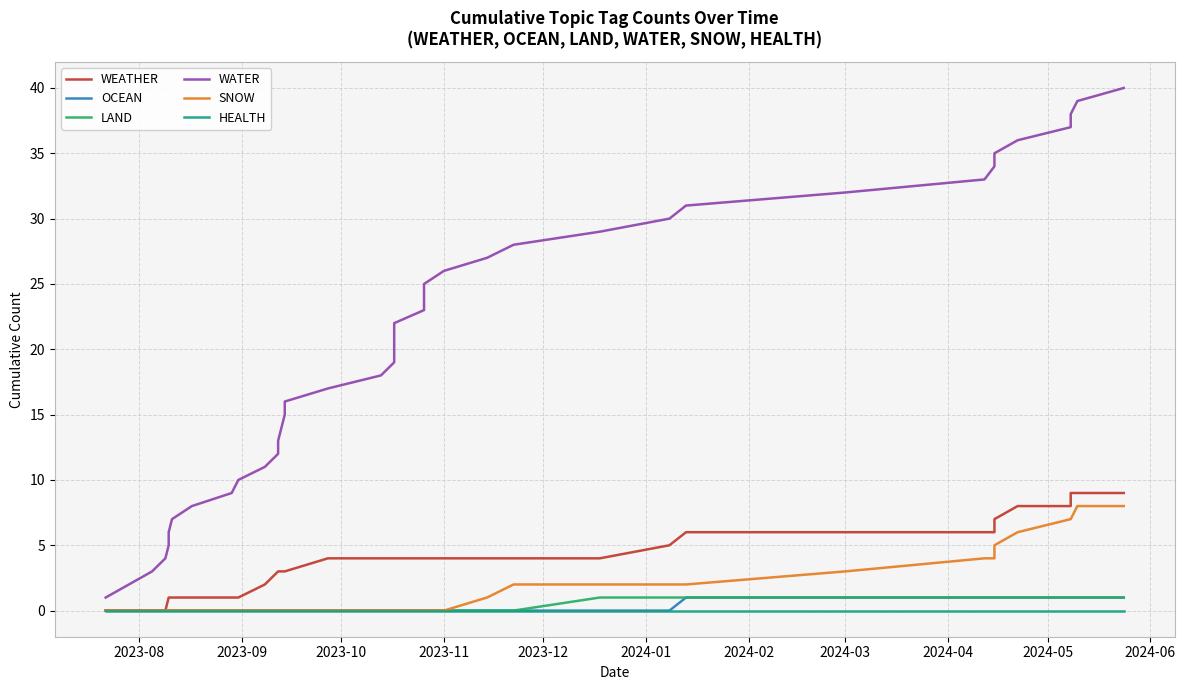

How many data points in WATER are above 21?

19